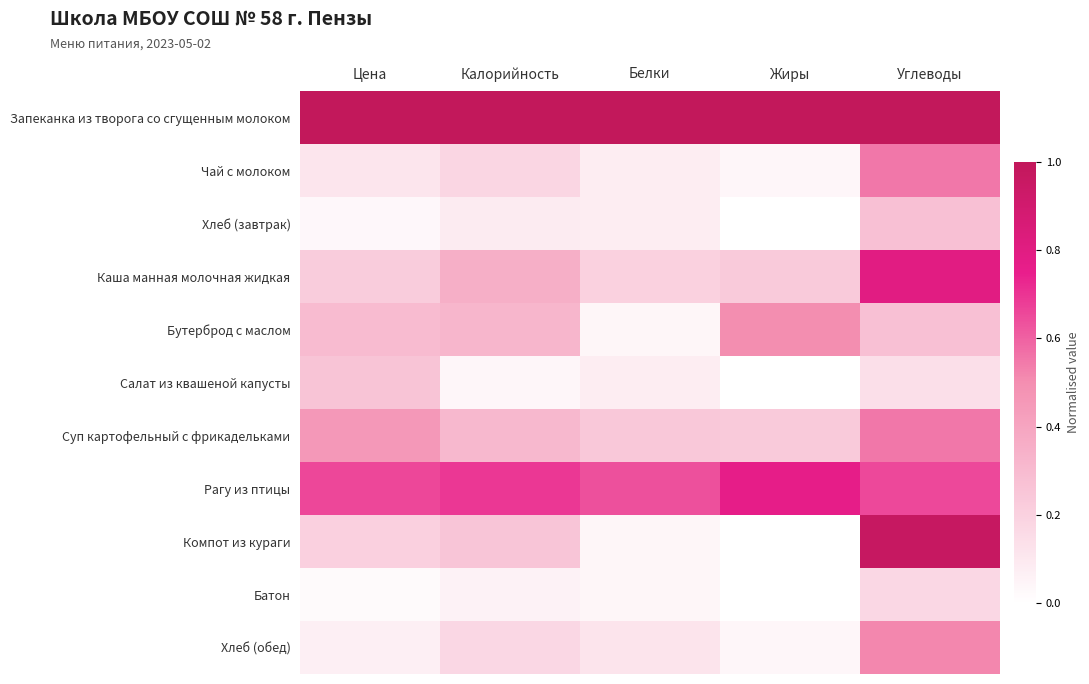

Which has a higher value, Цена or Белки?

Цена